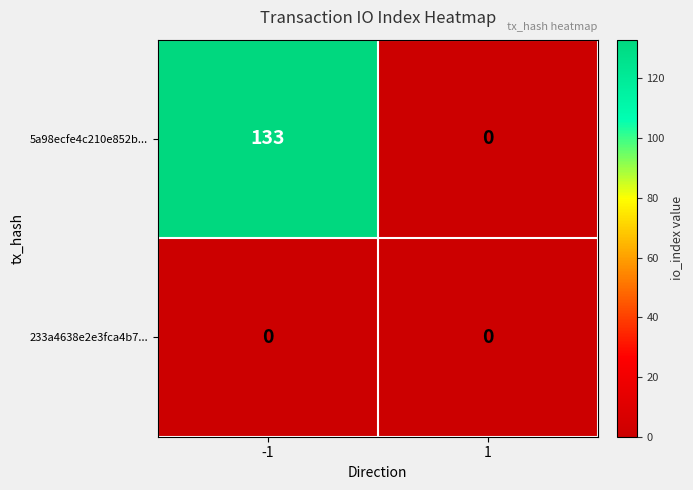

Reading left to right, what are all the values shown in this chart?

5a98ecfe4c210e852b...: 133	0
233a4638e2e3fca4b7...: 0	0